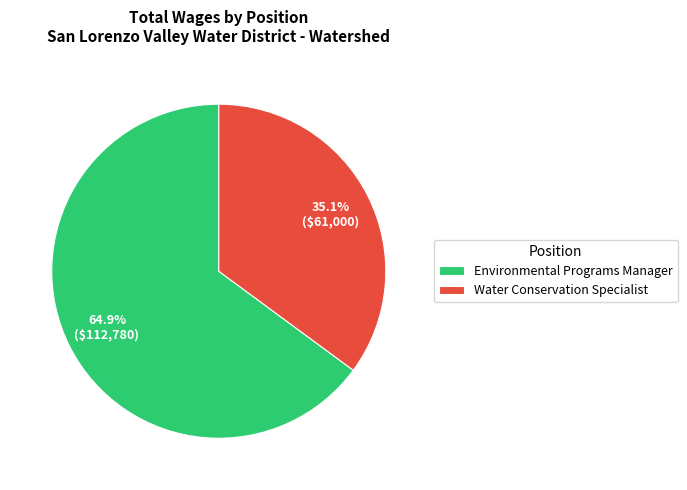

To the nearest percent, what portion does Environmental Programs Manager represent?

65%